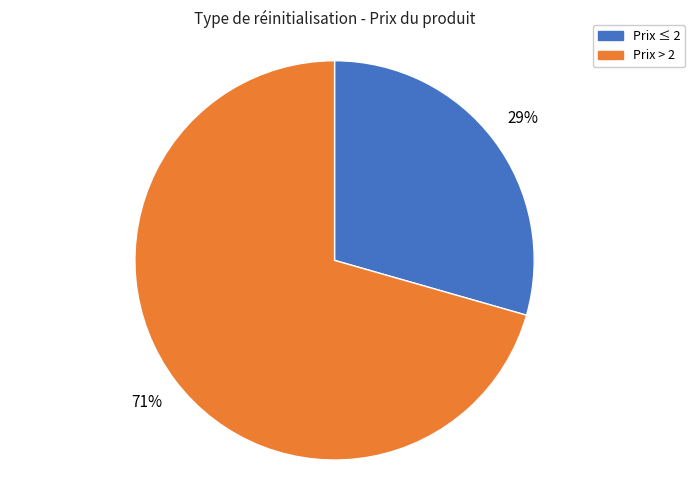

To the nearest percent, what is the average slice percentage?

50%